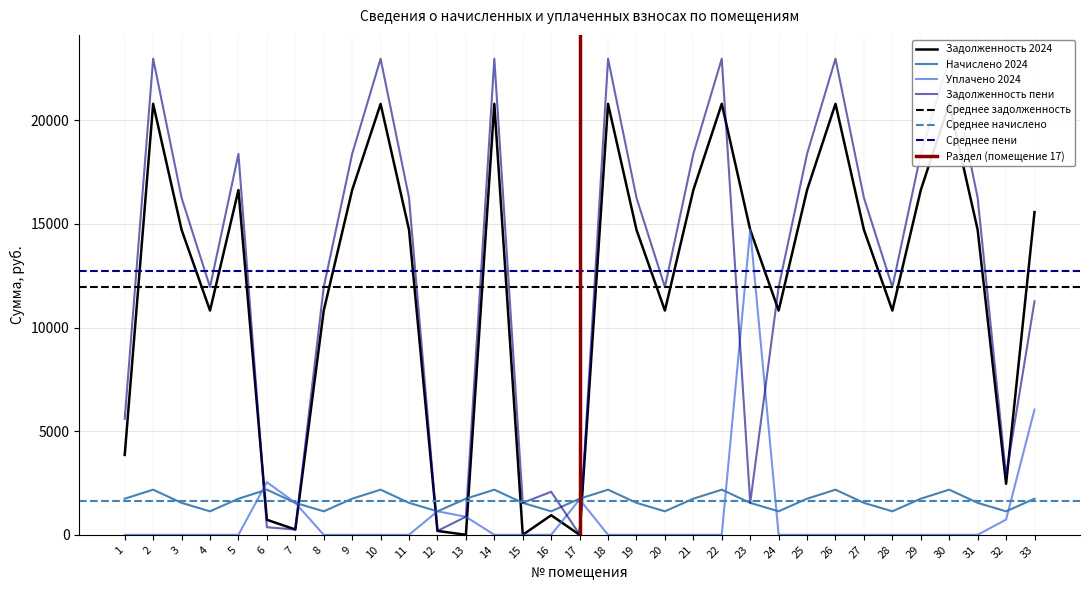

How many interior local valleys does the начислено (col_3) series have?

8